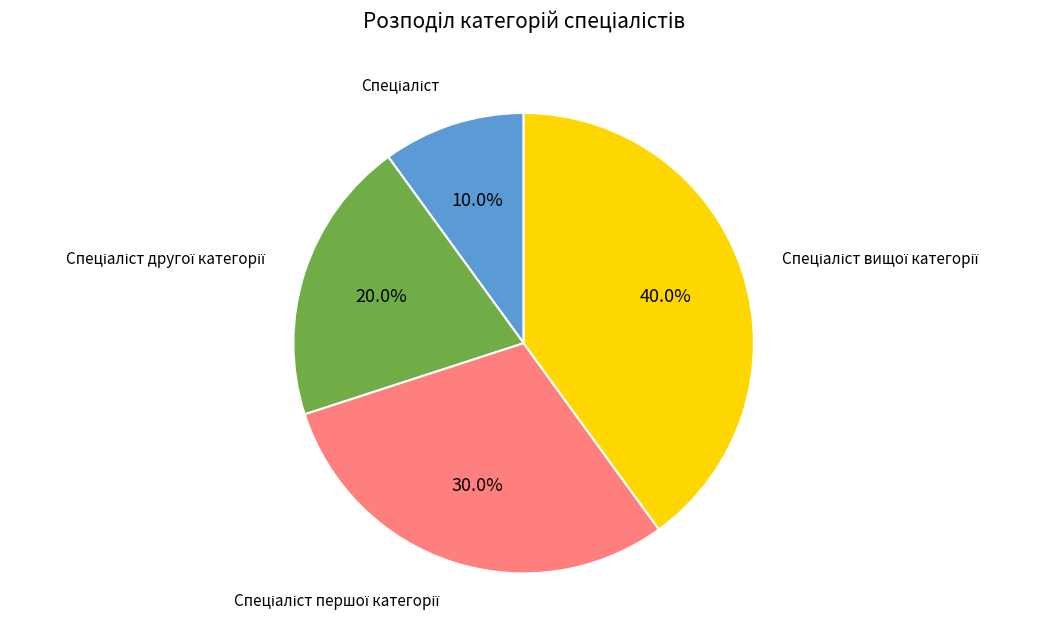

Count the number of slices in the pie.

4